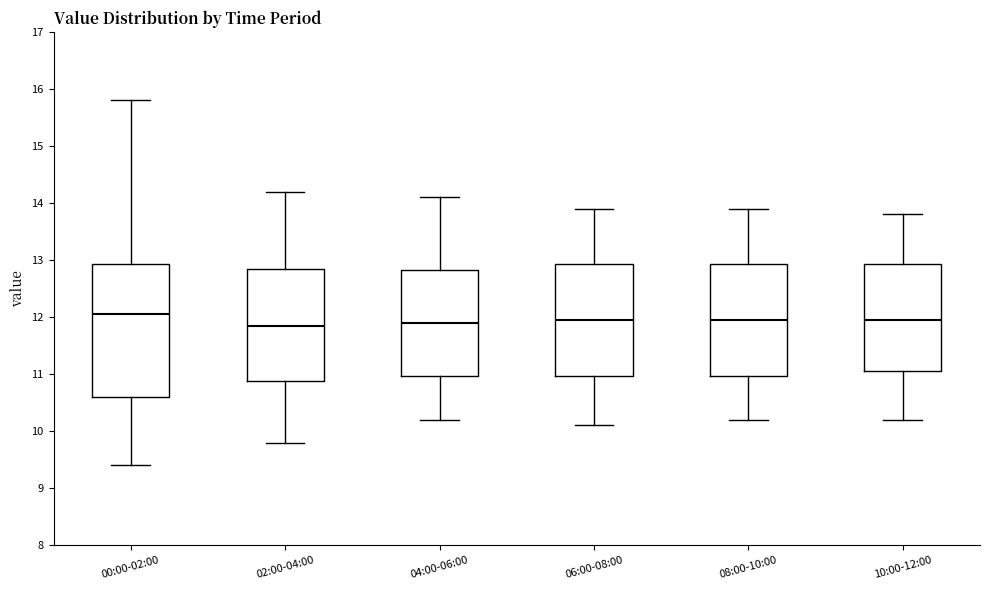

Reading left to right, read every box against the y-axis: the position of its median line, the range the box covers, and the ends of its whiskers. The values are not printed on the chart, so give them approximately, as read against the axis.

00:00-02:00: median 12.1, box 10.6 to 12.9, whiskers 9.4 to 15.8
02:00-04:00: median 11.9, box 10.9 to 12.9, whiskers 9.8 to 14.2
04:00-06:00: median 11.9, box 11.0 to 12.8, whiskers 10.2 to 14.1
06:00-08:00: median 12.0, box 11.0 to 12.9, whiskers 10.1 to 13.9
08:00-10:00: median 12.0, box 11.0 to 12.9, whiskers 10.2 to 13.9
10:00-12:00: median 12.0, box 11.1 to 12.9, whiskers 10.2 to 13.8